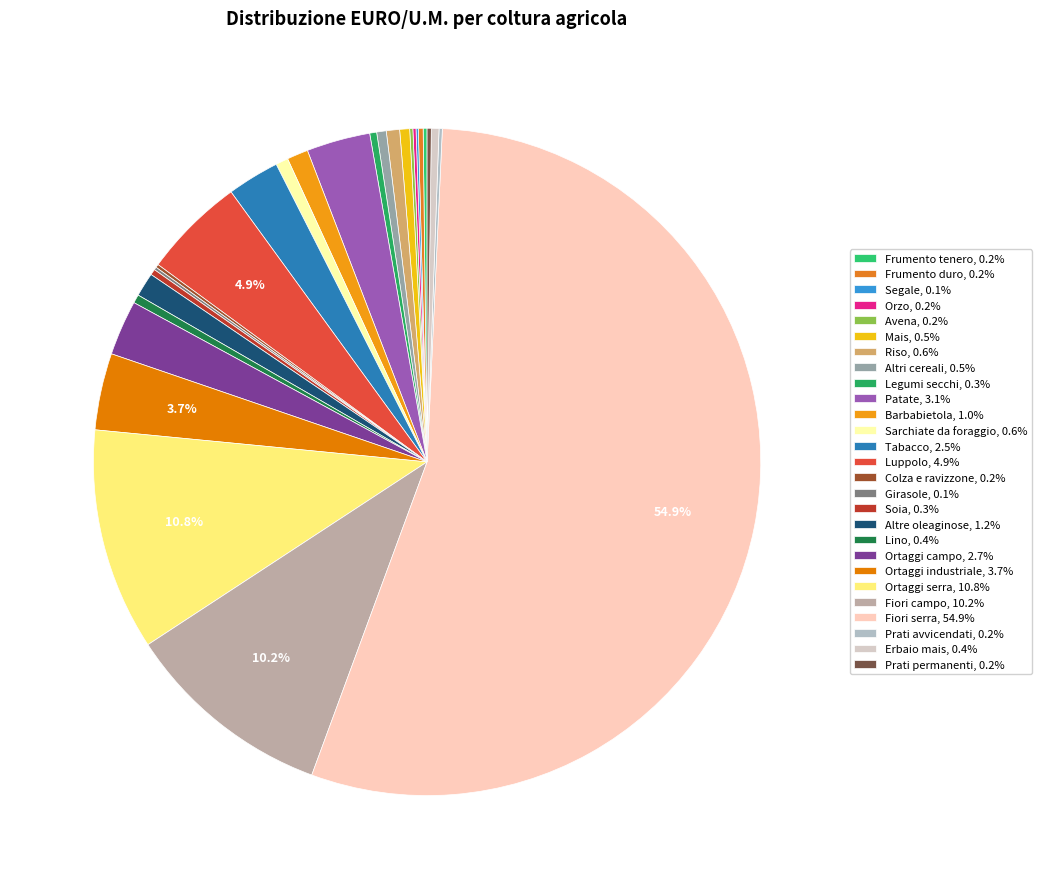

What percentage is the Tabacco slice, to the nearest percent?

3%